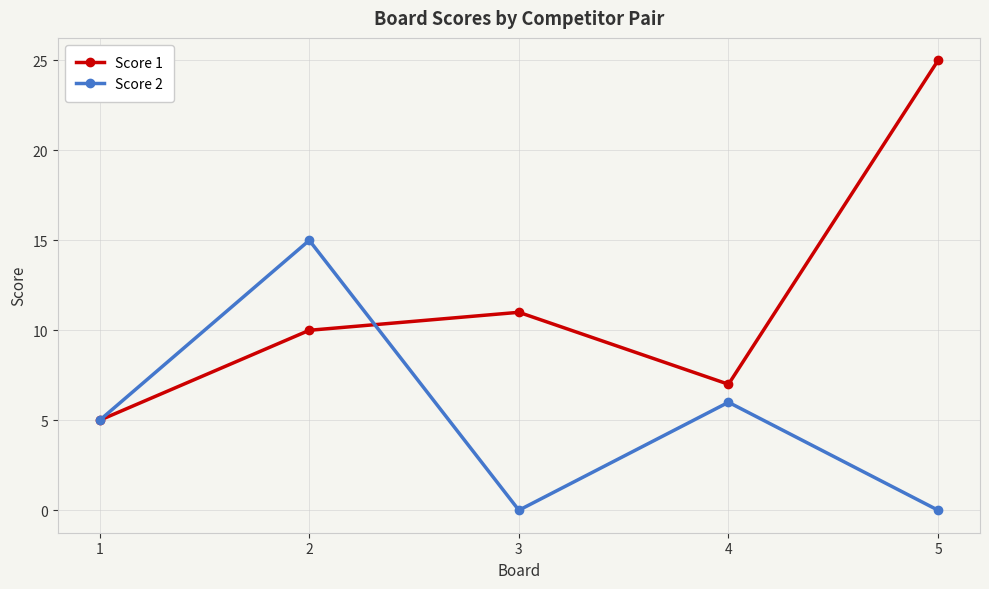

What is the difference between the Score 1 values at 5 and 3?

14